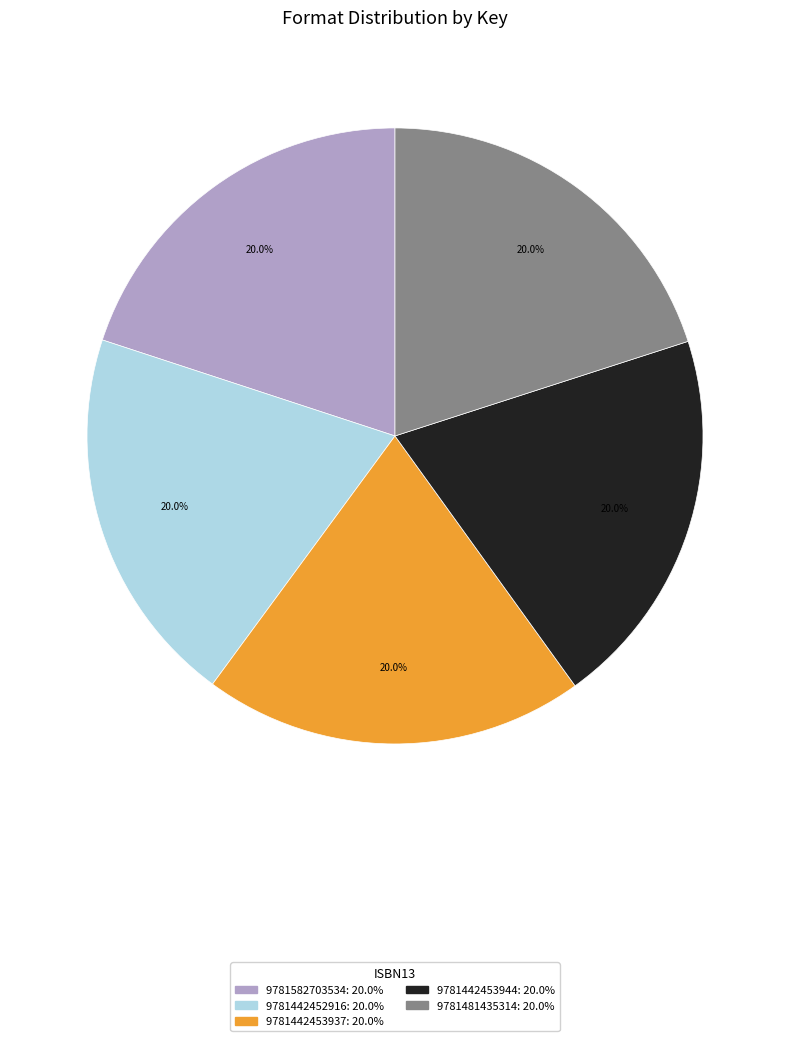

The 9781481435314 slice represents 20% of the pie. True or false?

True